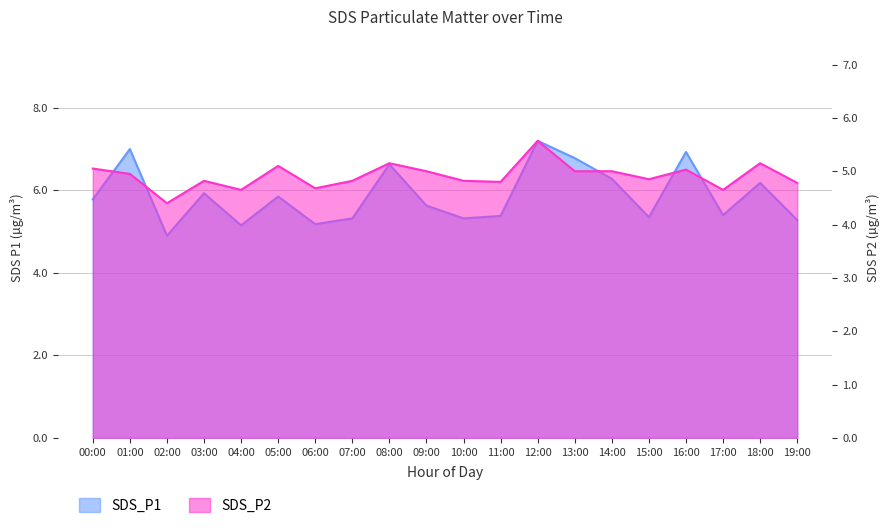

Does the chart display data point markers on the line(s)?

No